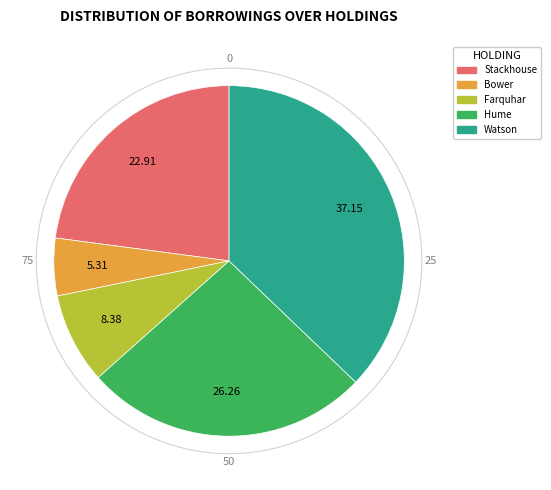

Is the sum of Hume and Farquhar greater than half?

No